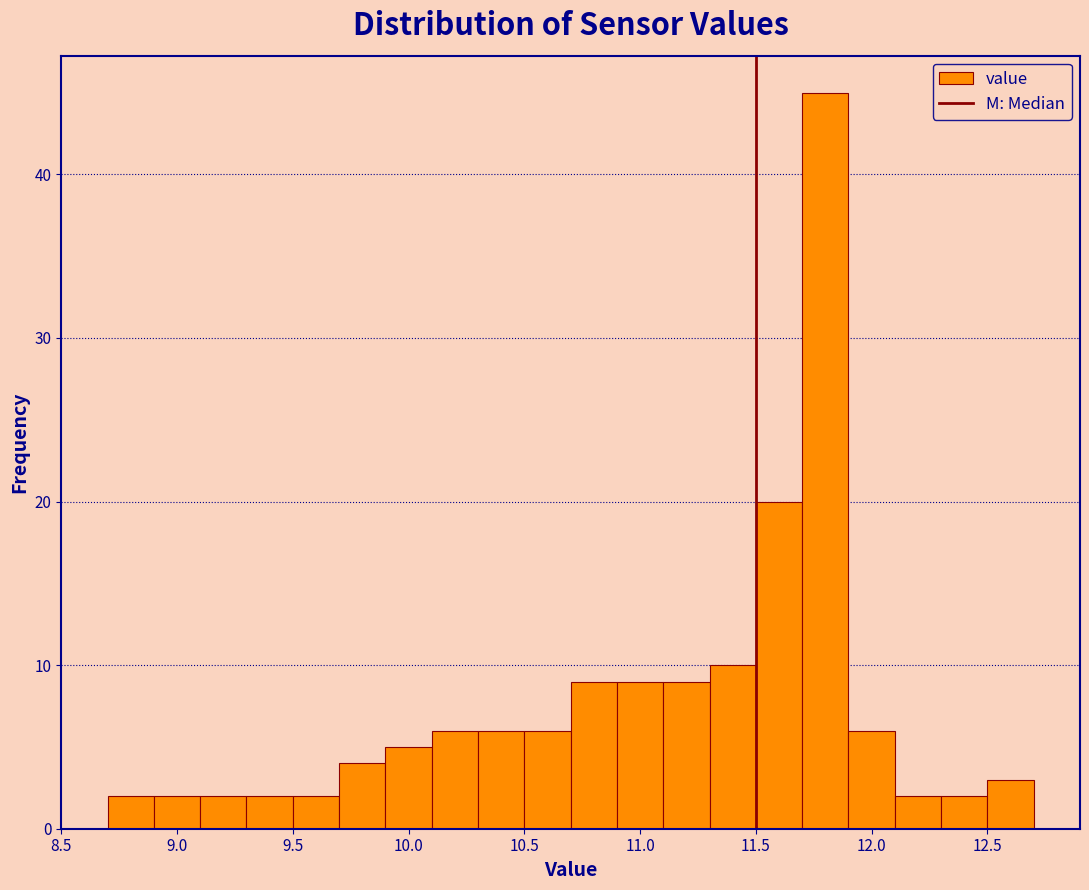

What is the height of the bar covering 12.3 to 12.5 on the x-axis? The values are not printed on the chart, so give them approximately, as read against the axis.

2